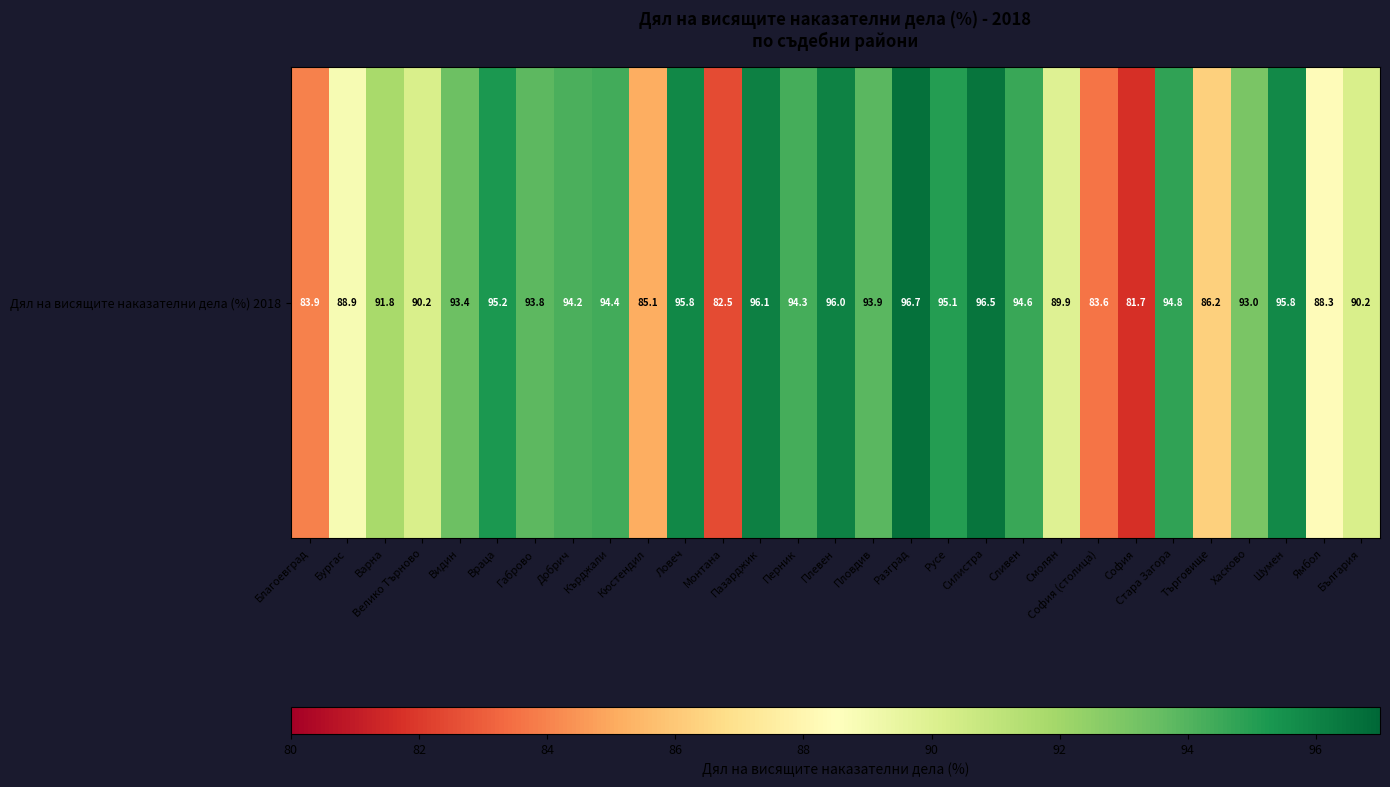

Is it true that the value at Кърджали is 162.6?

False